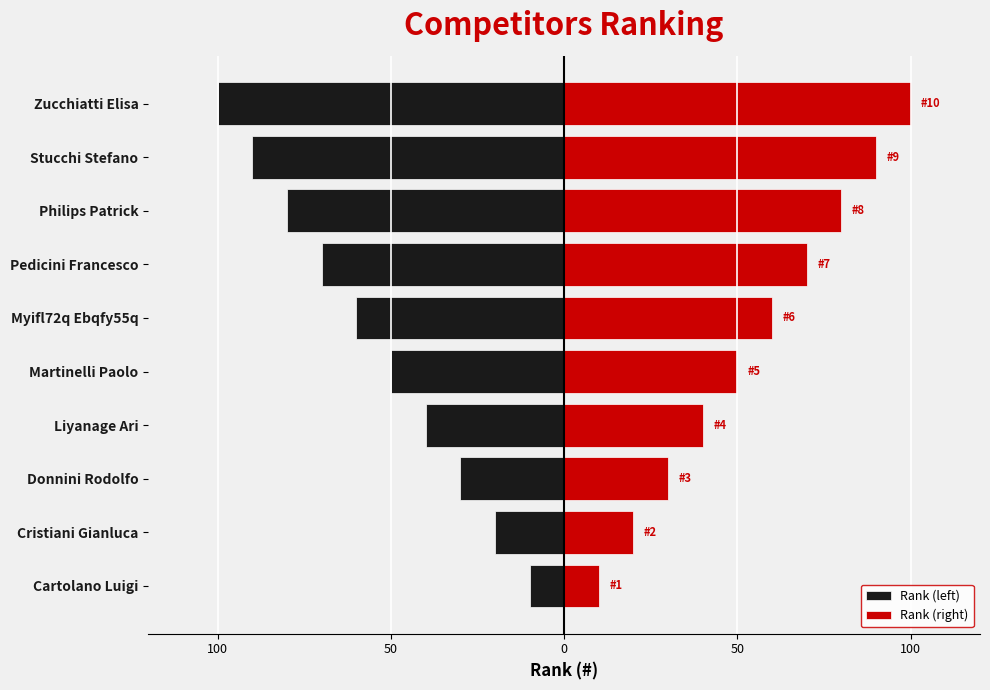

Which series has the largest range (max minus min)?

Rank (left)